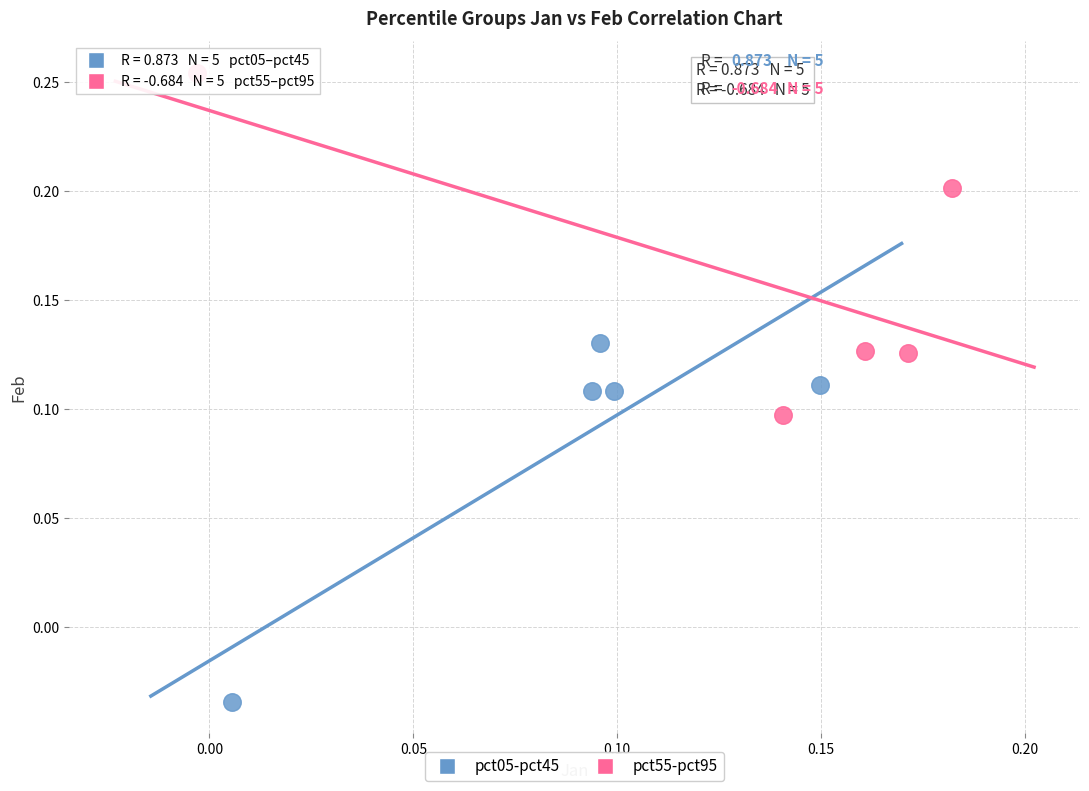

Which series contains the lowest Y value?

pct05-pct45